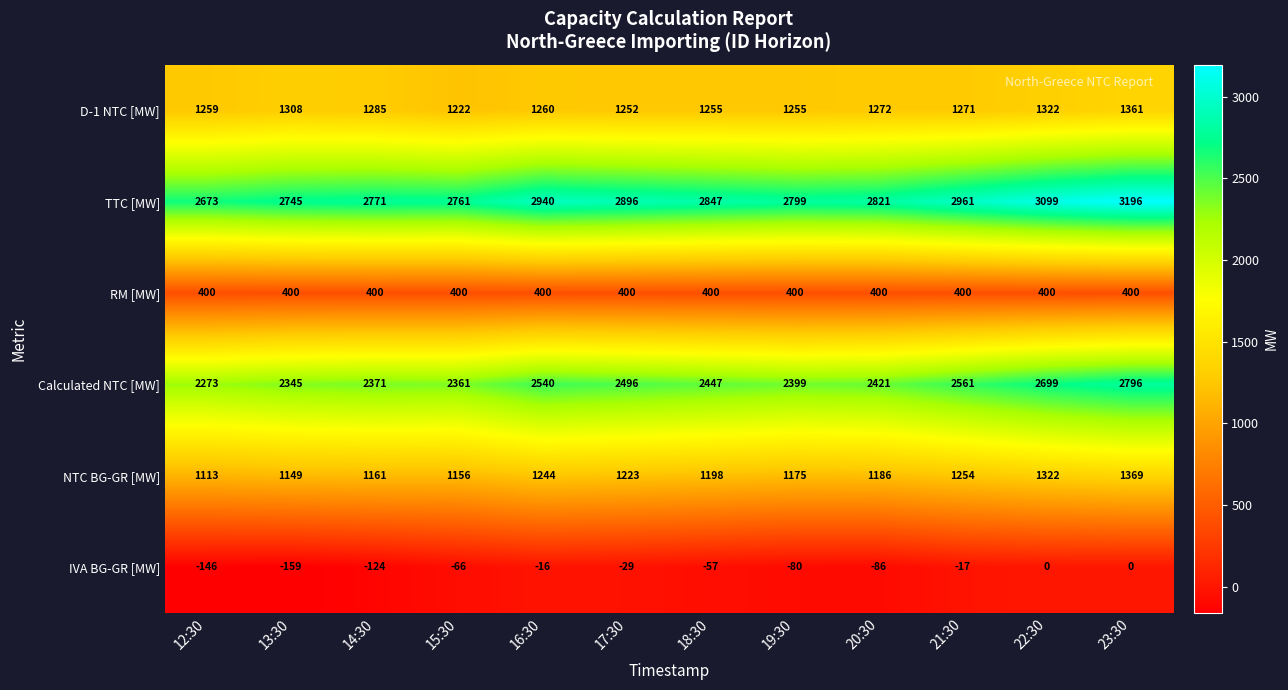

What is the minimum value shown in the chart?

-159